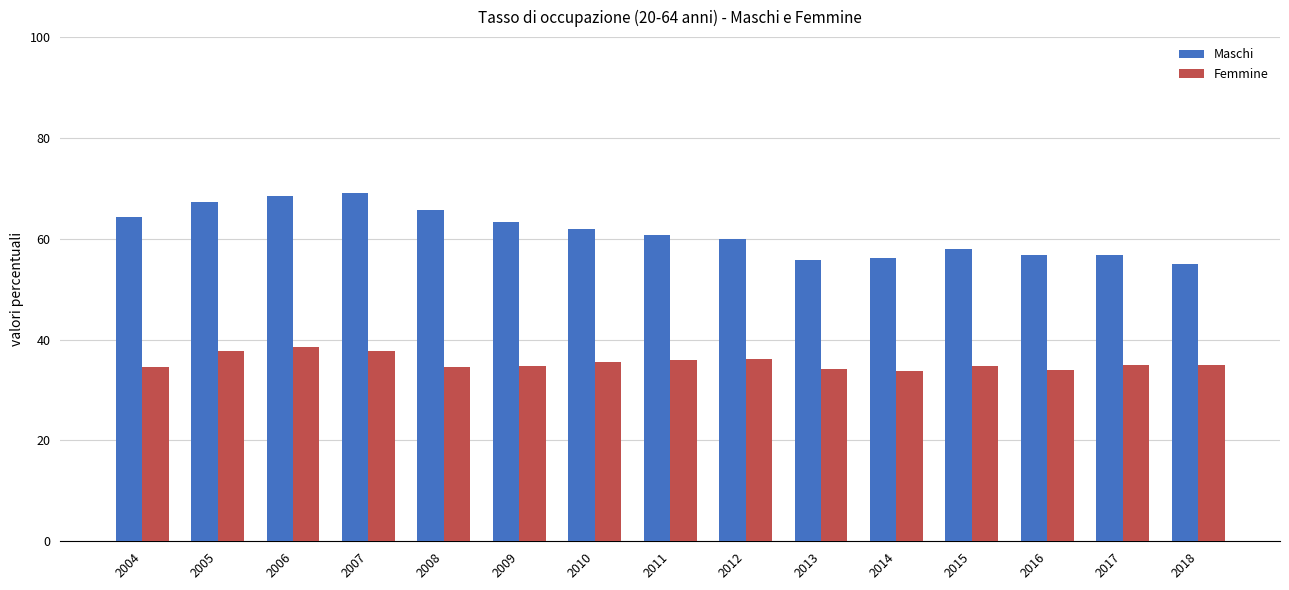

At which label does Maschi first exceed 60?

2004